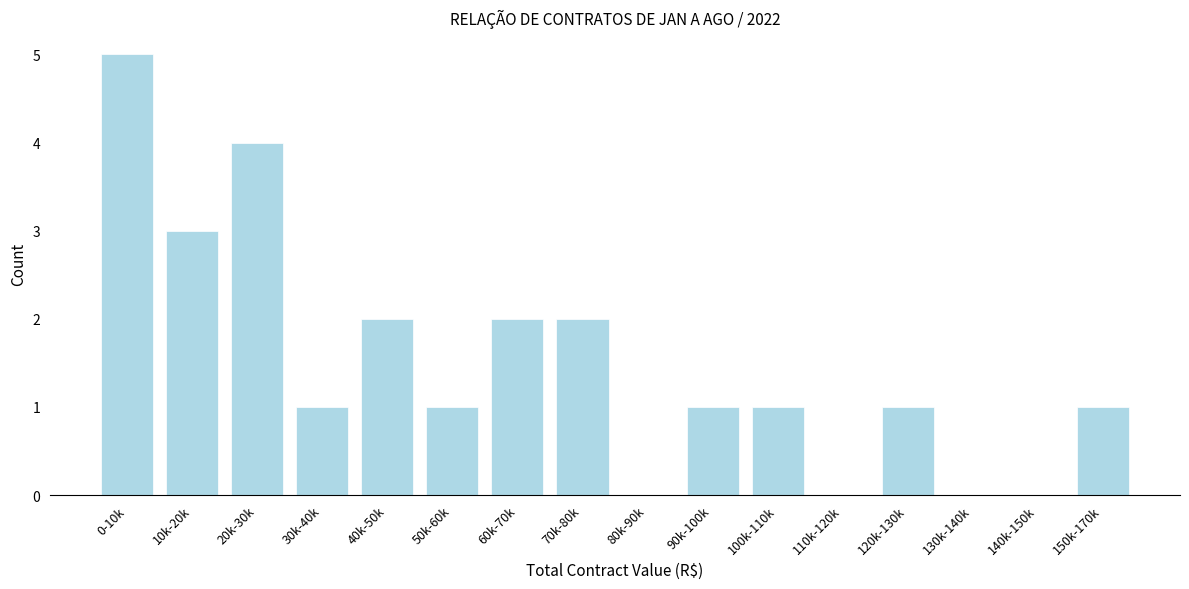

Reading left to right, transcribe all the data shown in this chart.

0-10k=5	10k-20k=3	20k-30k=4	30k-40k=1	40k-50k=2	50k-60k=1	60k-70k=2	70k-80k=2	80k-90k=0	90k-100k=1	100k-110k=1	110k-120k=0	120k-130k=1	130k-140k=0	140k-150k=0	150k-170k=1